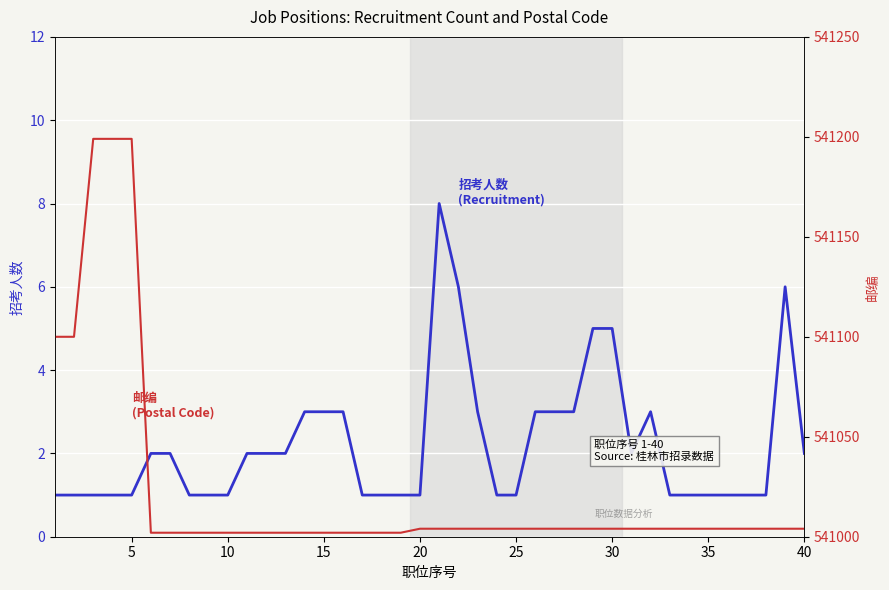

What is the sum of all 邮编 values?

21640909